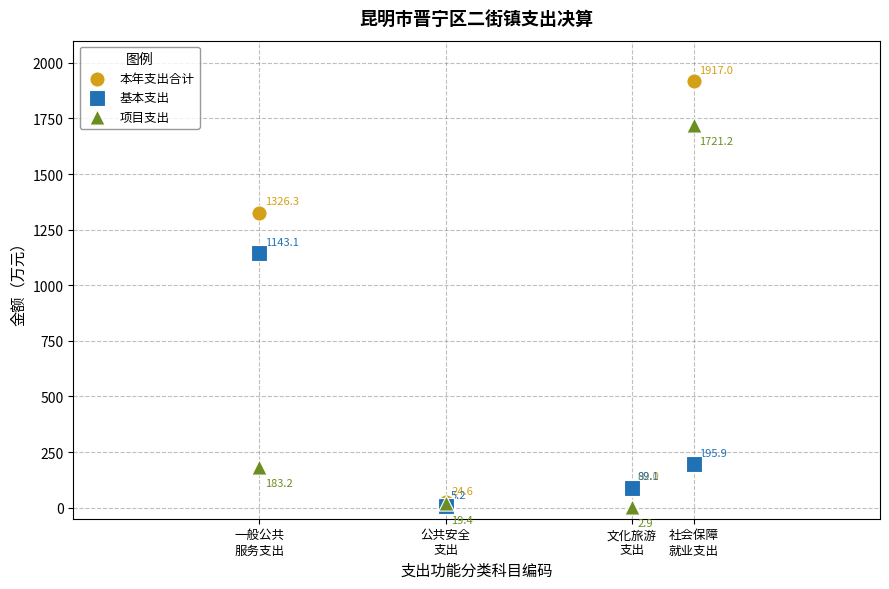

Across all series, what Y value is closest to 959?

1143.1